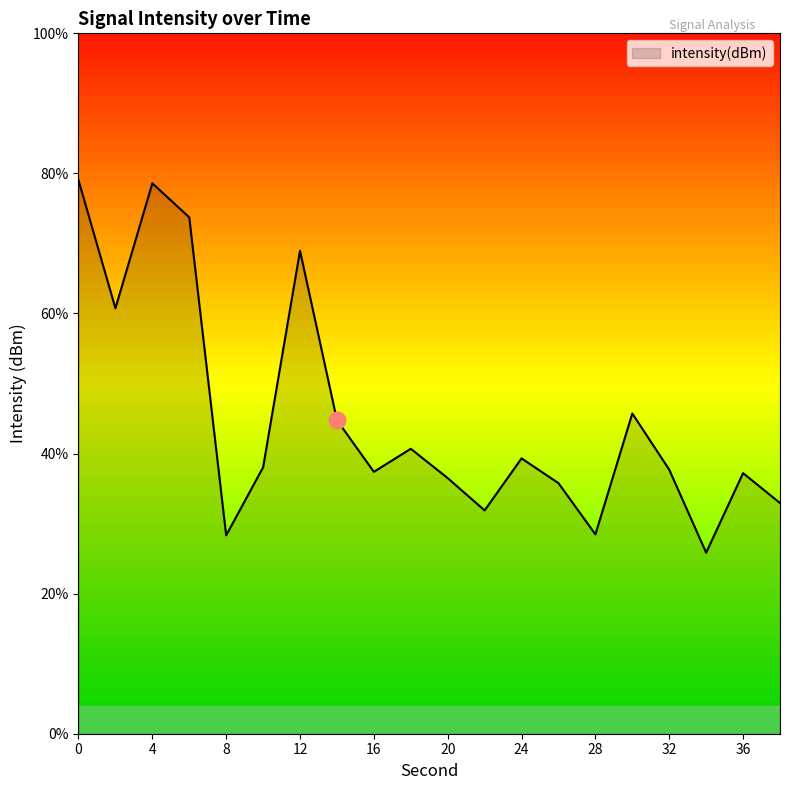

Reading left to right, extract all data points from this chart.

0=-100.2	2=-104.8	4=-100.4	6=-101.6	8=-112.9	10=-110.5	12=-102.8	14=-108.8	16=-110.7	18=-109.8	20=-110.9	22=-112.0	24=-110.2	26=-111.1	28=-112.9	30=-108.6	32=-110.6	34=-113.5	36=-110.7	38=-111.8